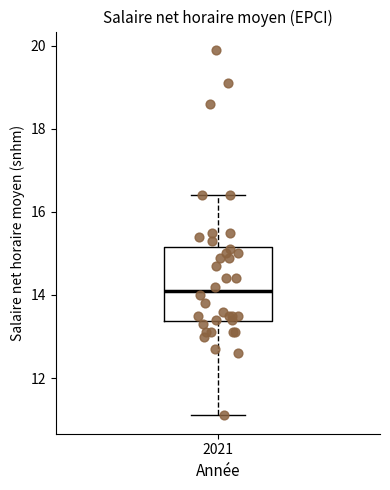

Read this box plot against the y-axis: the position of the median line, the range covered by the box, and the ends of both whiskers. The values are not printed on the chart, so give them approximately, as read against the axis.

median 14.2, box 13.4 to 15.2, whiskers 11.2 to 16.4